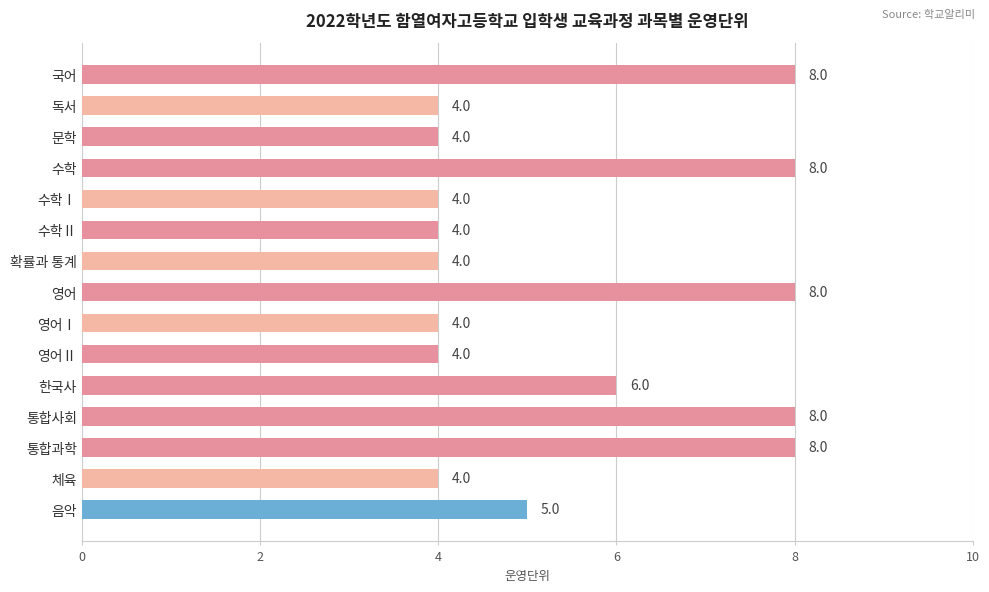

What is the ratio of the value at 독서 to the value at 영어Ⅱ?

1.0